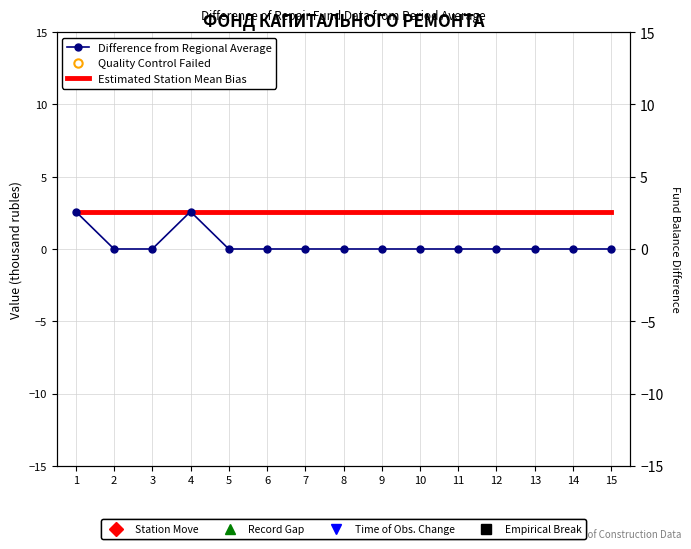

Which series reaches the maximum Y coordinate?

Difference from Regional Average